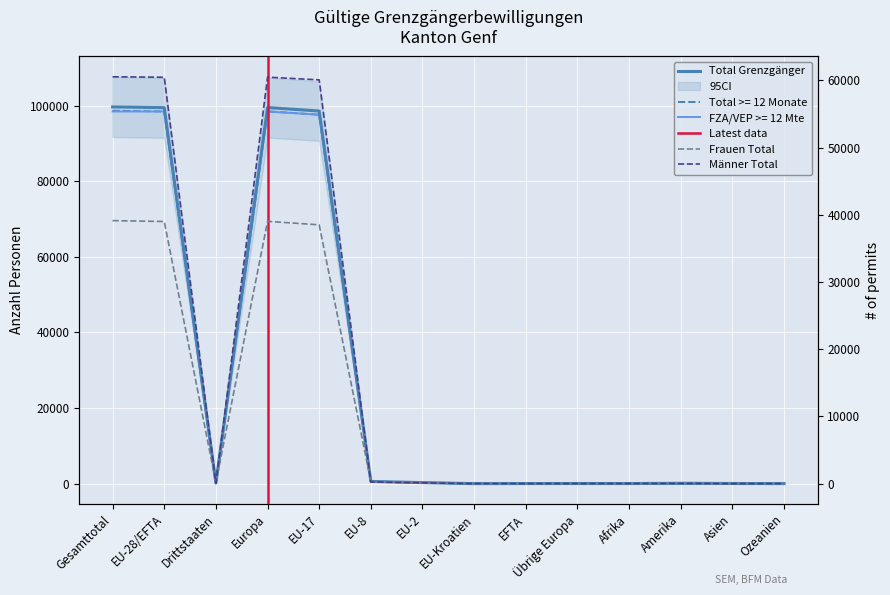

Rank the categories by Total < 12 Monate value from highest to lowest.

Gesamttotal, Europa, EU-28/EFTA, EU-17, EU-8, EU-2, Drittstaaten, Amerika, Asien, Übrige Europa, EFTA, Afrika, Ozeanien, EU-Kroatien